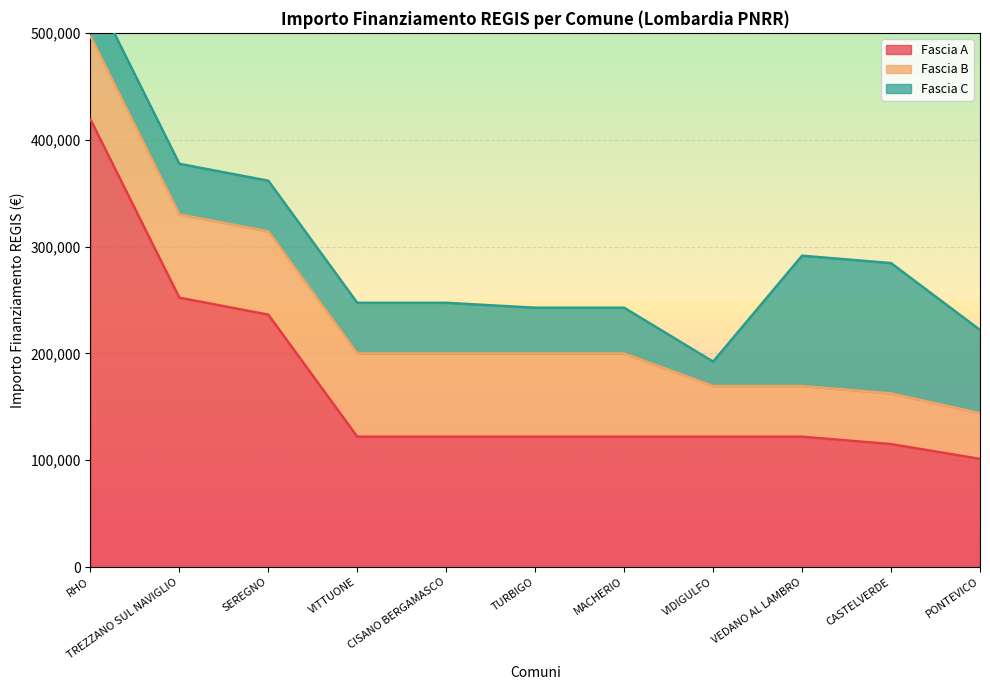

Does the chart have visible grid lines?

Yes